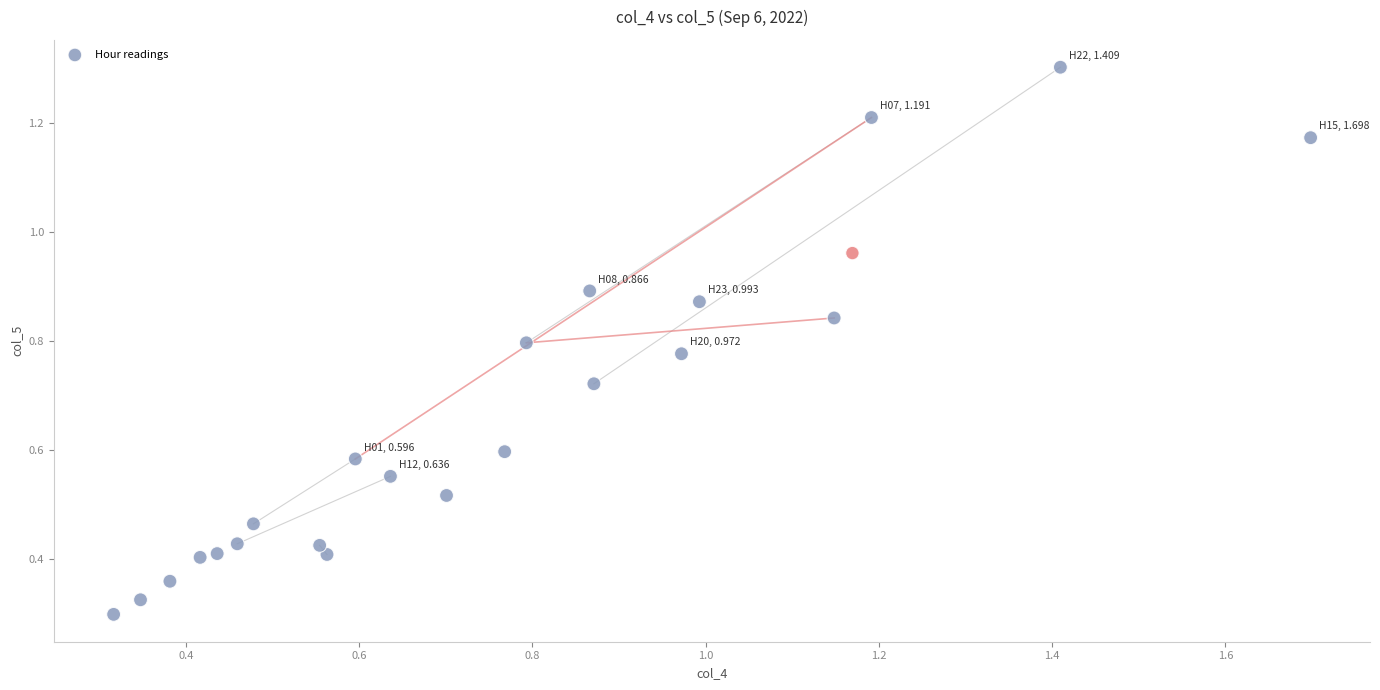

What is the range of X values (max minus min)?

1.4